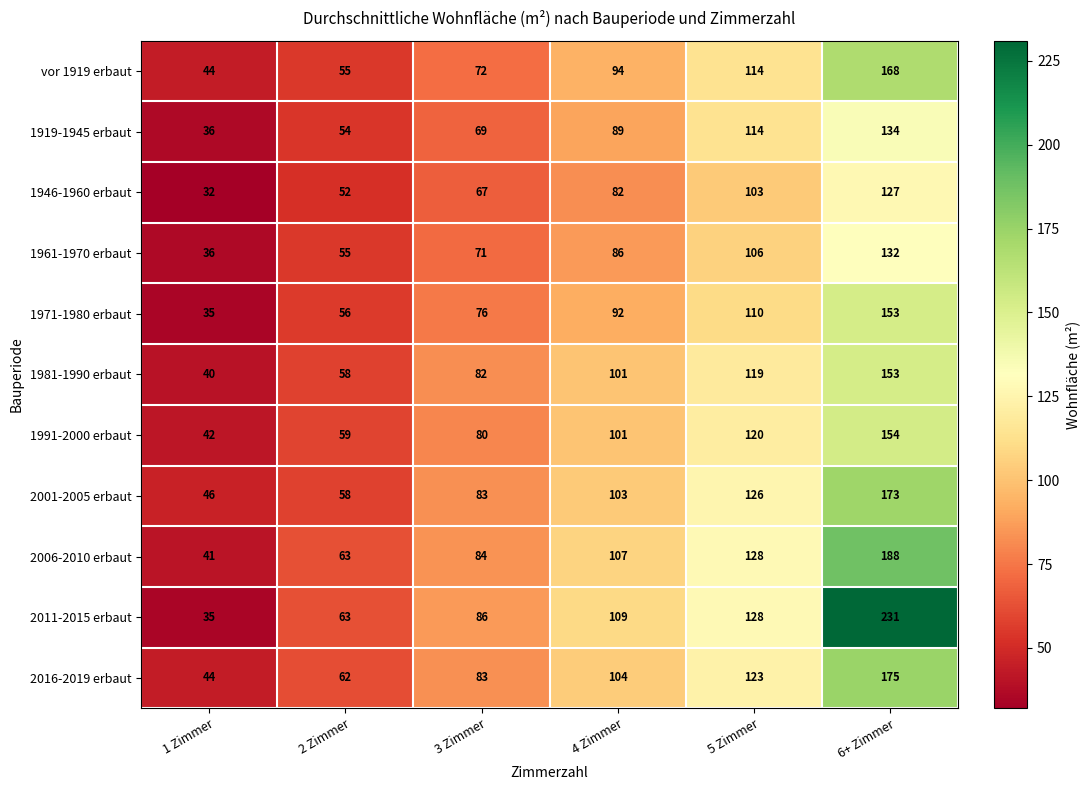

At which label does 2016-2019 erbaut reach its minimum?

1 Zimmer